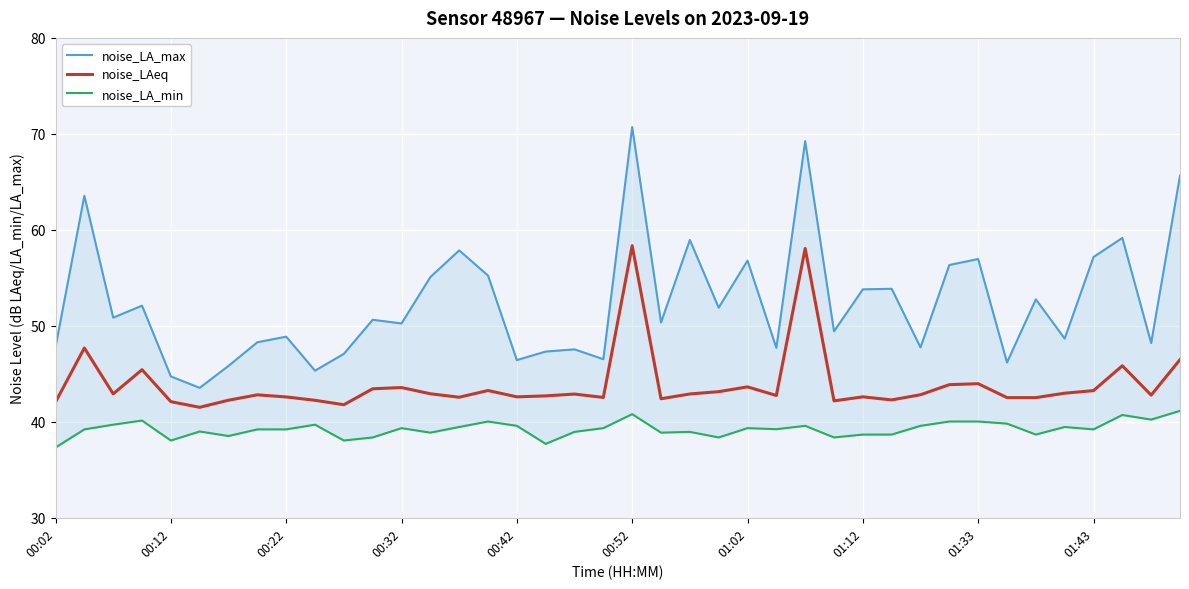

The value of noise_LAeq at 00:12 is 13.7. True or false?

False